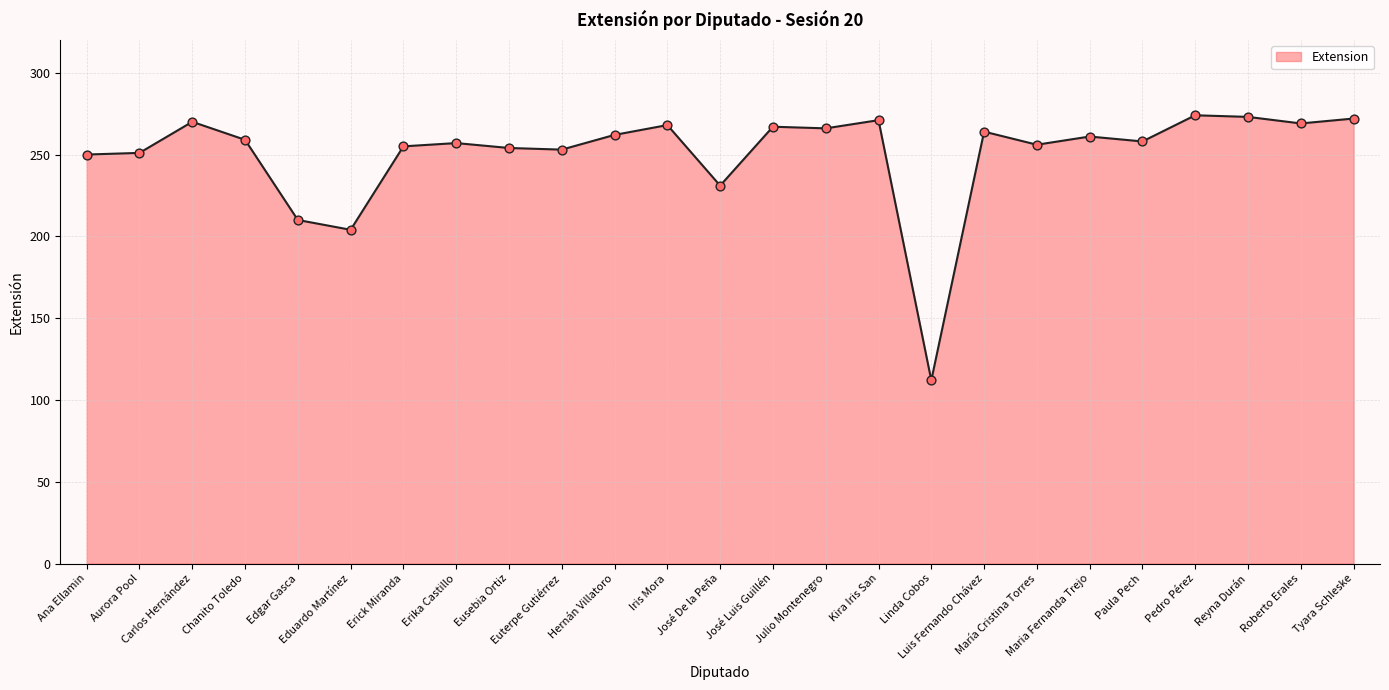

Which has a higher value, María Cristina Torres or Tyara Schleske?

Tyara Schleske